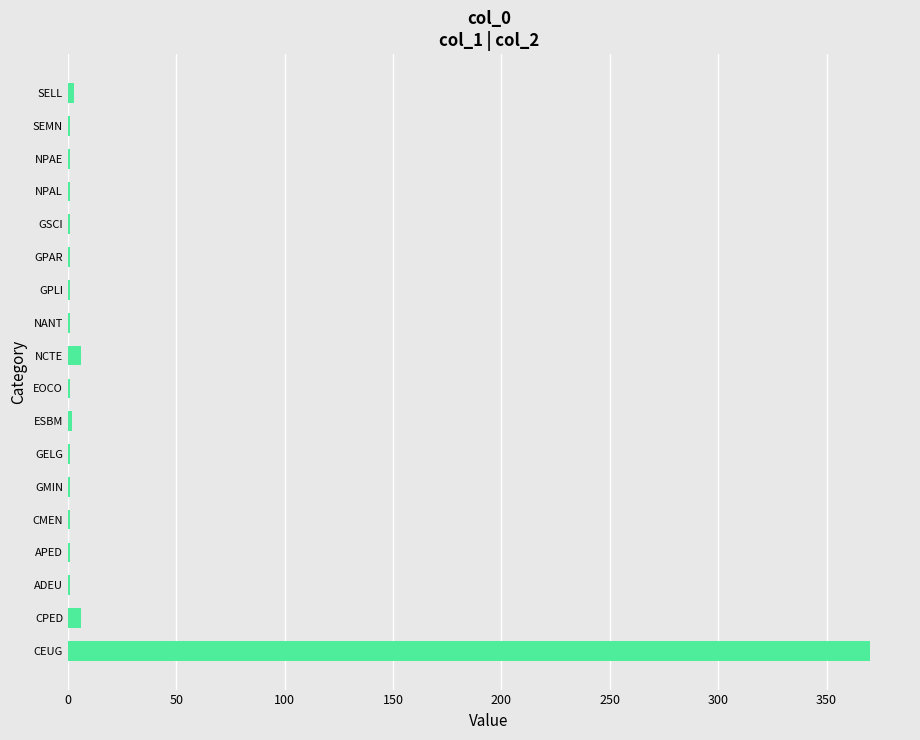

Which category has the highest value across all series?

CEUG